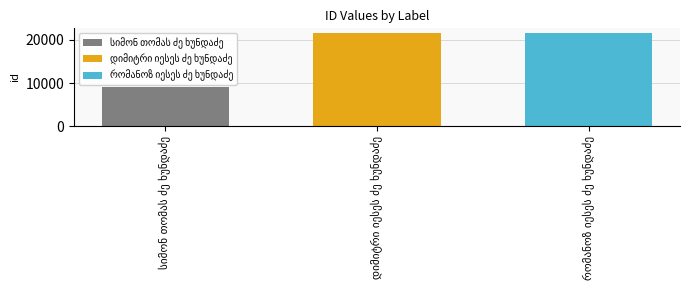

At which category does the chart reach its minimum across all series?

სიმონ თომას ძე ხუნდაძე